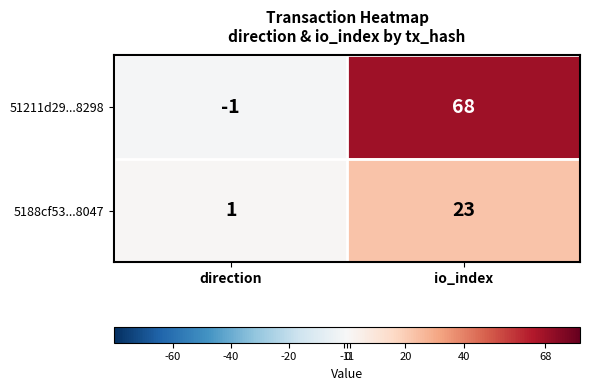

Reading left to right, transcribe all the data shown in this chart.

51211d29...8298: -1	68
5188cf53...8047: 1	23